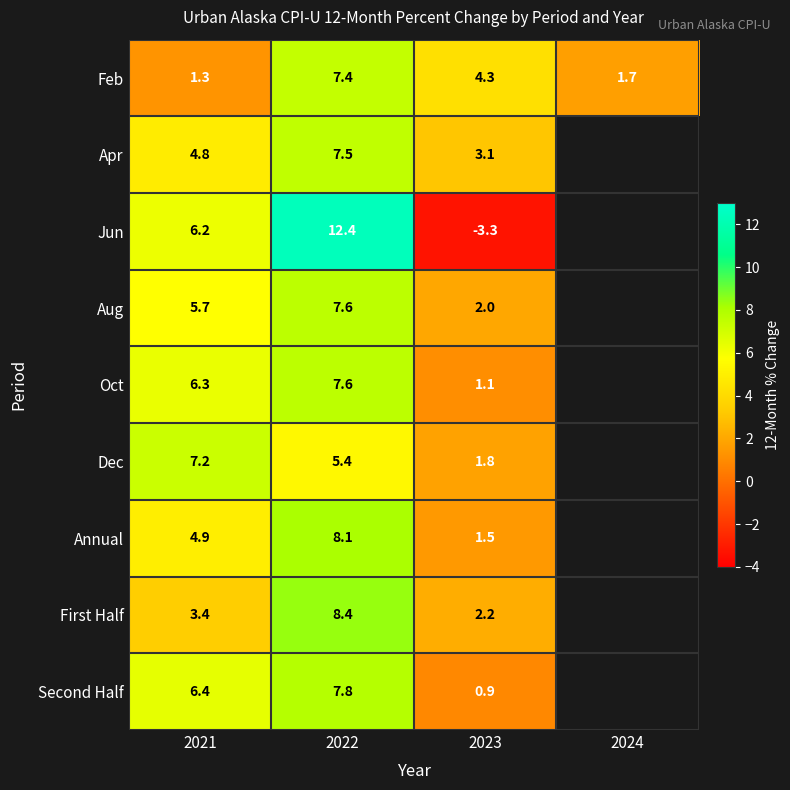

The Second Half series shows 7.8 at 2022. True or false?

True